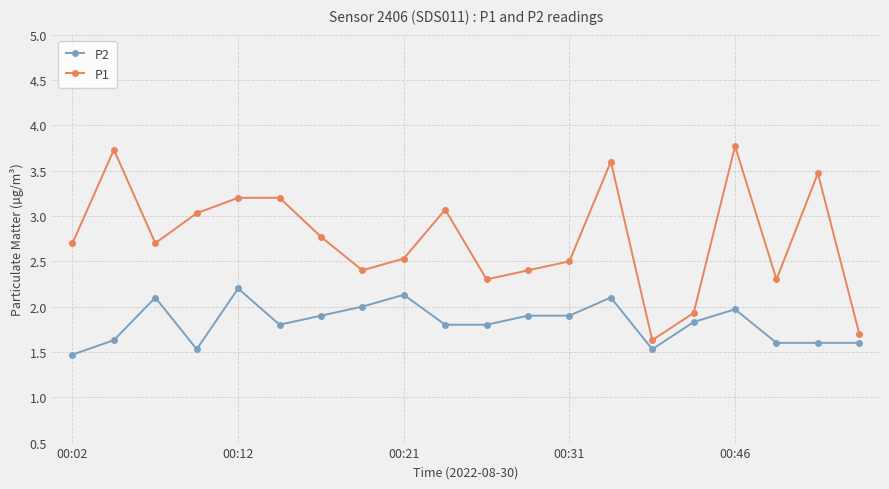

What is the value of the P2 point at the 20th from the left?

1.6